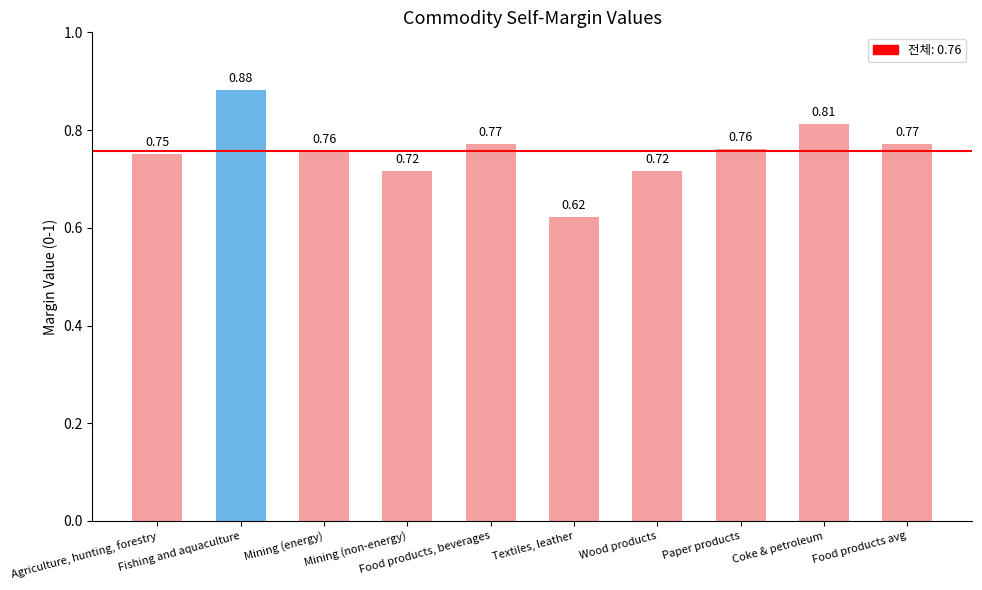

What is the change in value from Textiles, leather to Paper products?

+0.1